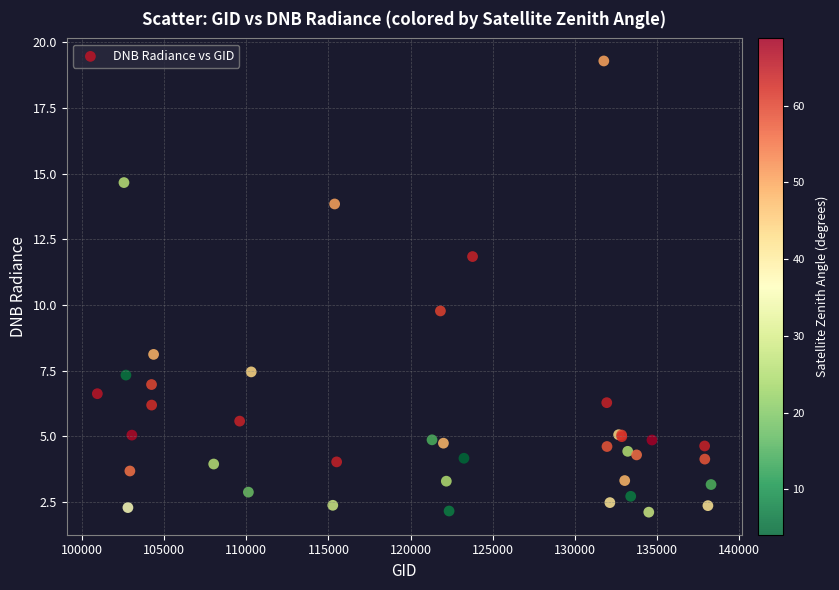

What Y value in the scatter plot is closest to 10?

9.8